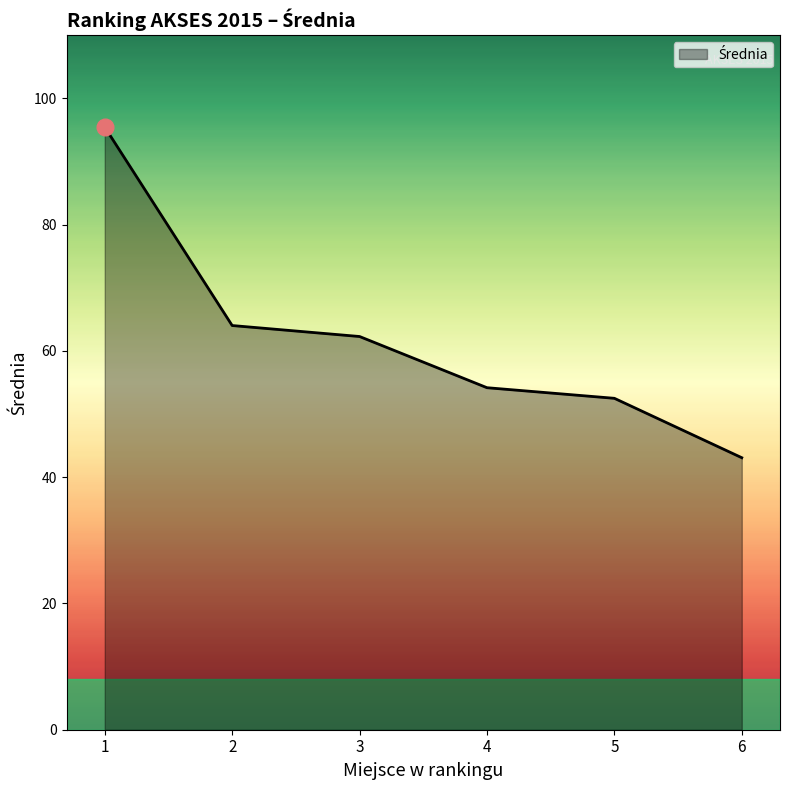

Between 4 and 2, which is larger?

2